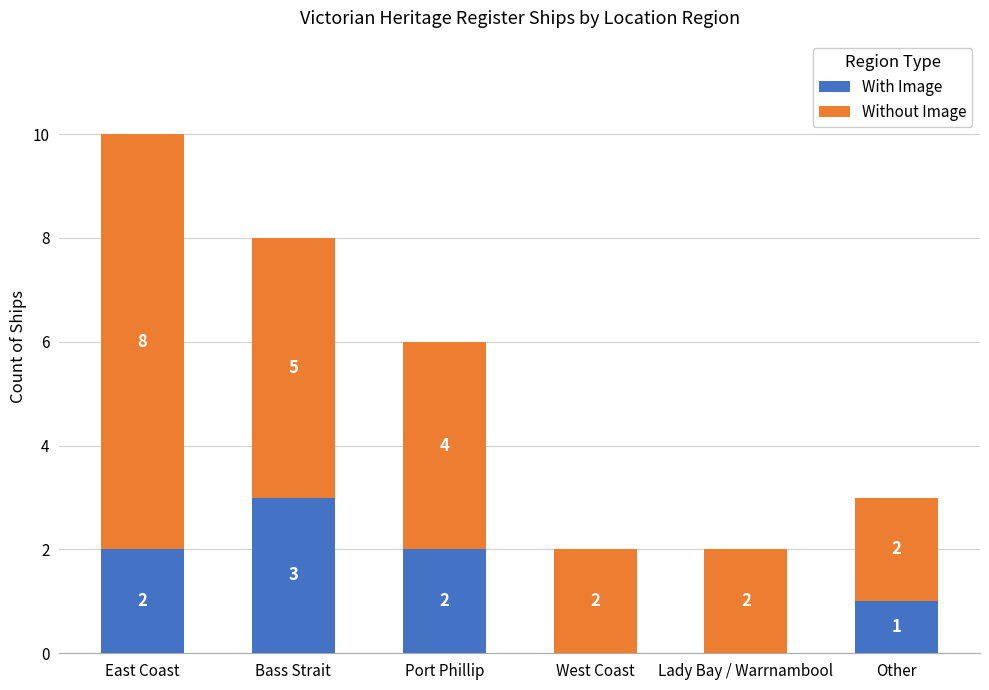

At which category is the sum across all series the highest?

East Coast